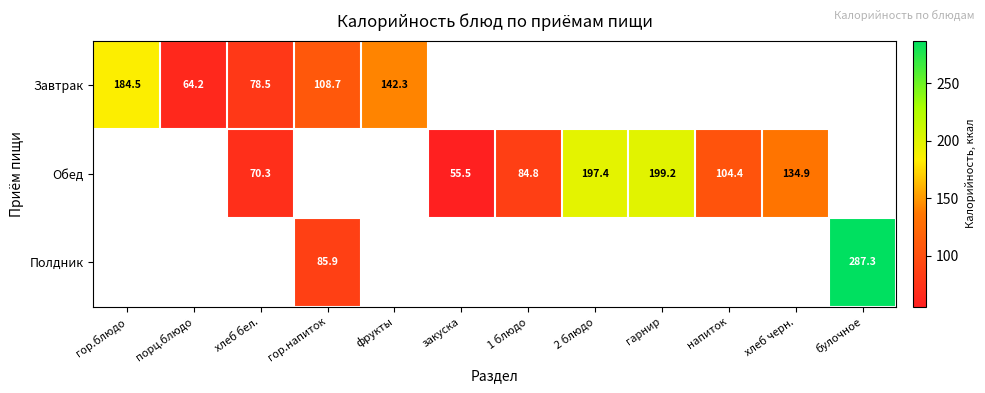

Is the value of Обед at напиток greater than the value of Полдник at 2 блюдо?

No